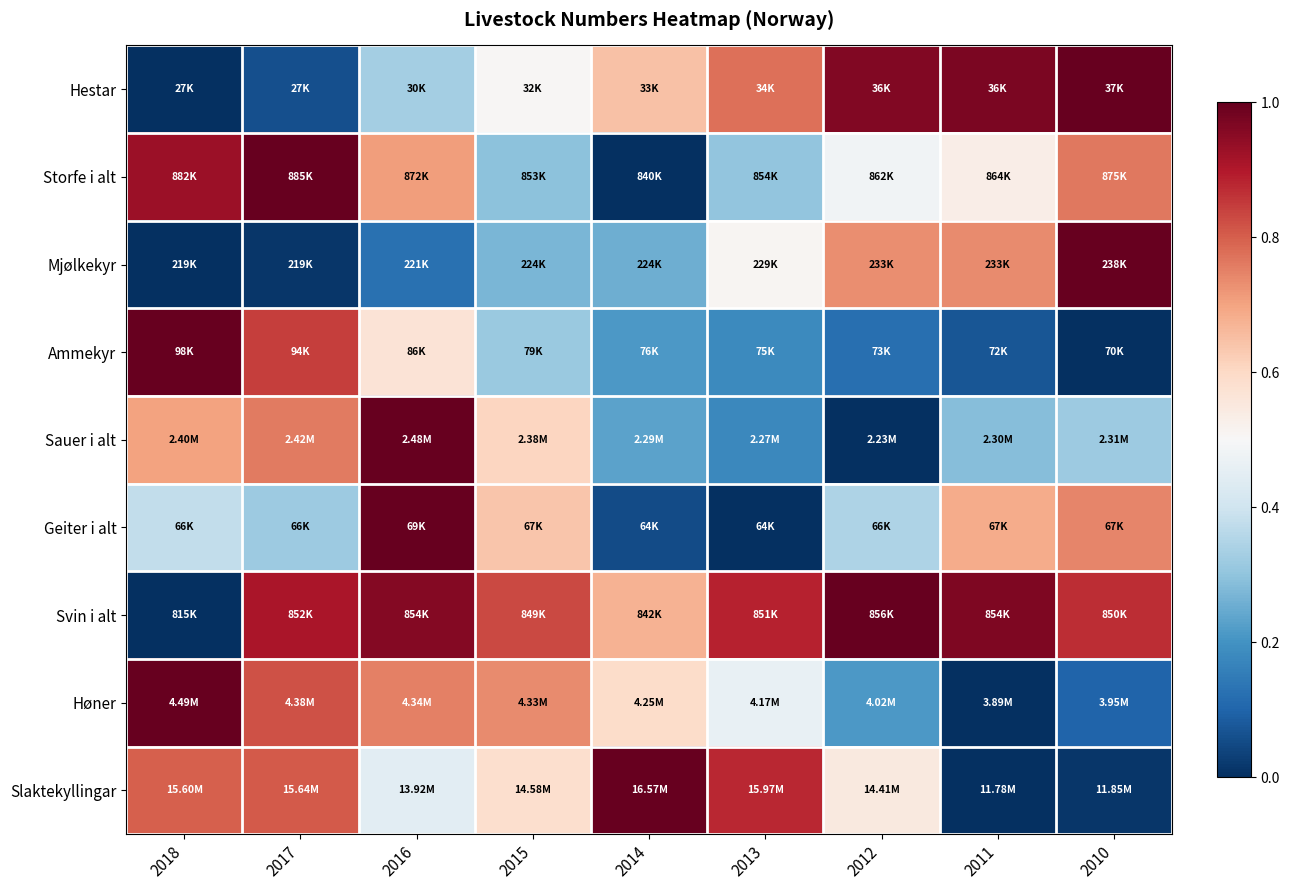

At which category is the sum across all series the highest?

2016